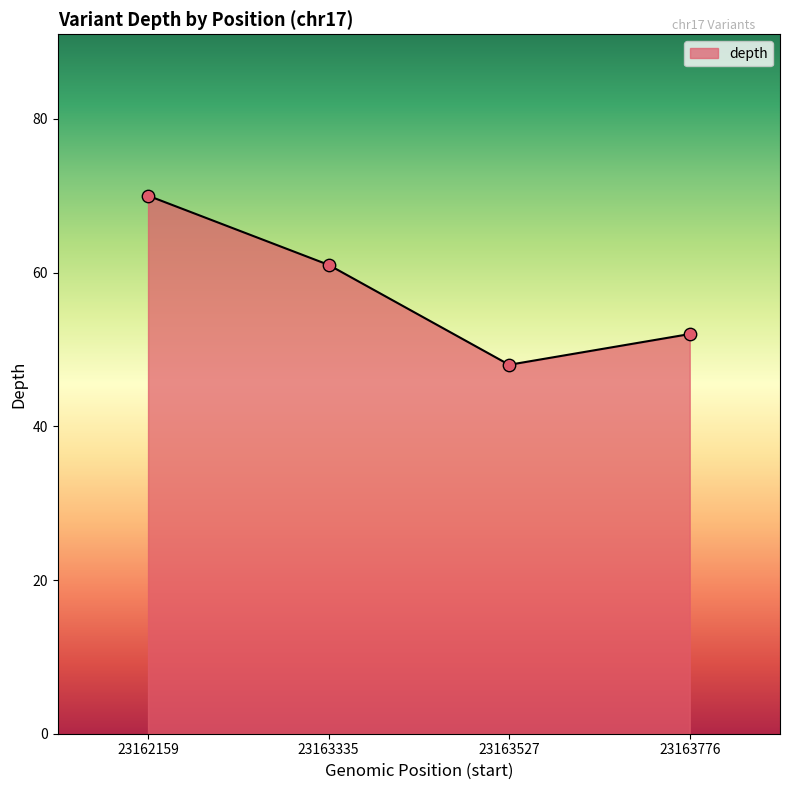

What is the change in value from 23163335 to 23163776?

-9